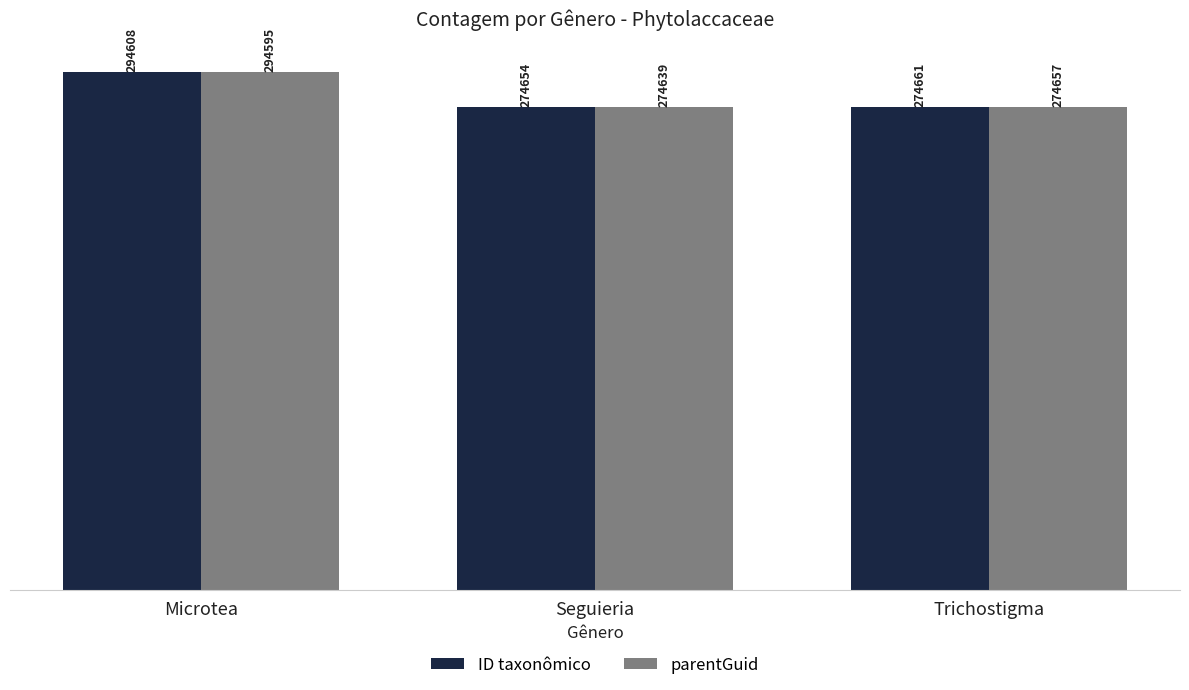

Which category has the lowest value in the ID taxonômico series?

Seguieria